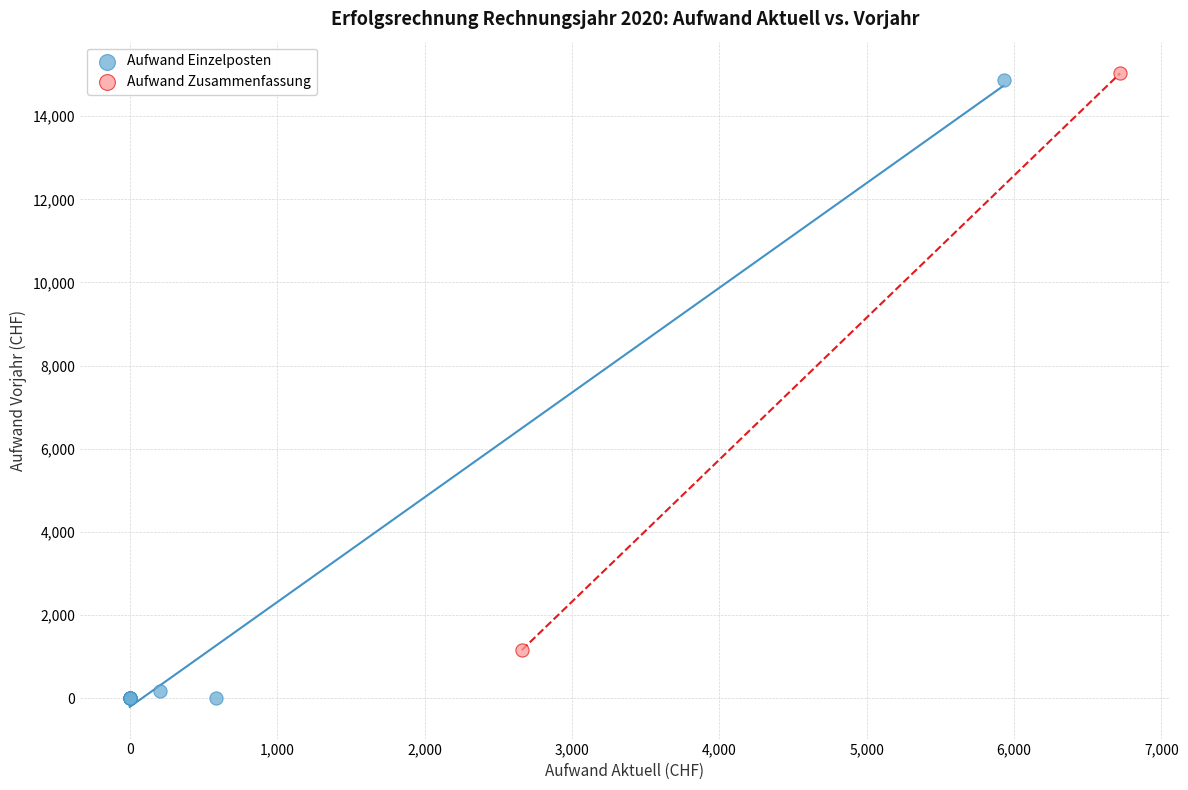

Which series has the widest spread of Y values?

Aufwand Einzelposten